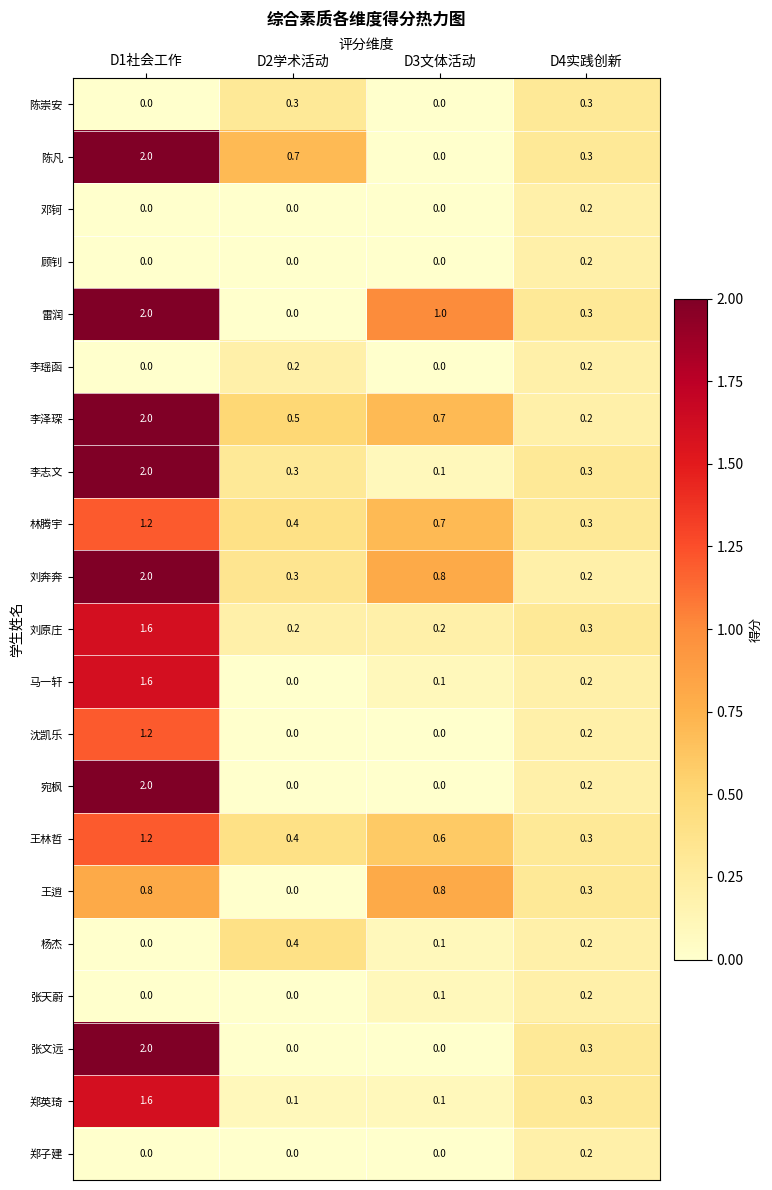

Between D2学术活动 and D4实践创新, which series saw the biggest shift?

陈凡